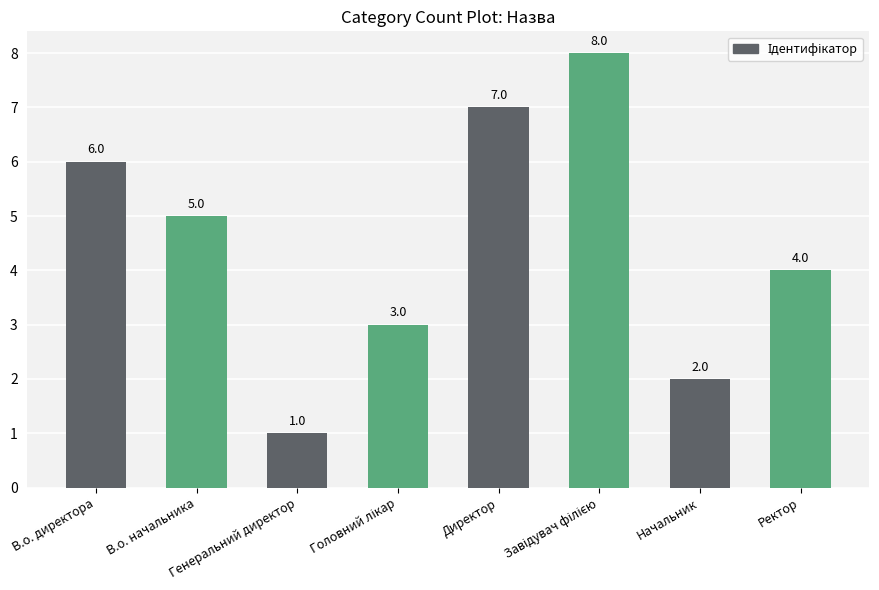

What is the difference between the maximum and minimum values?

7